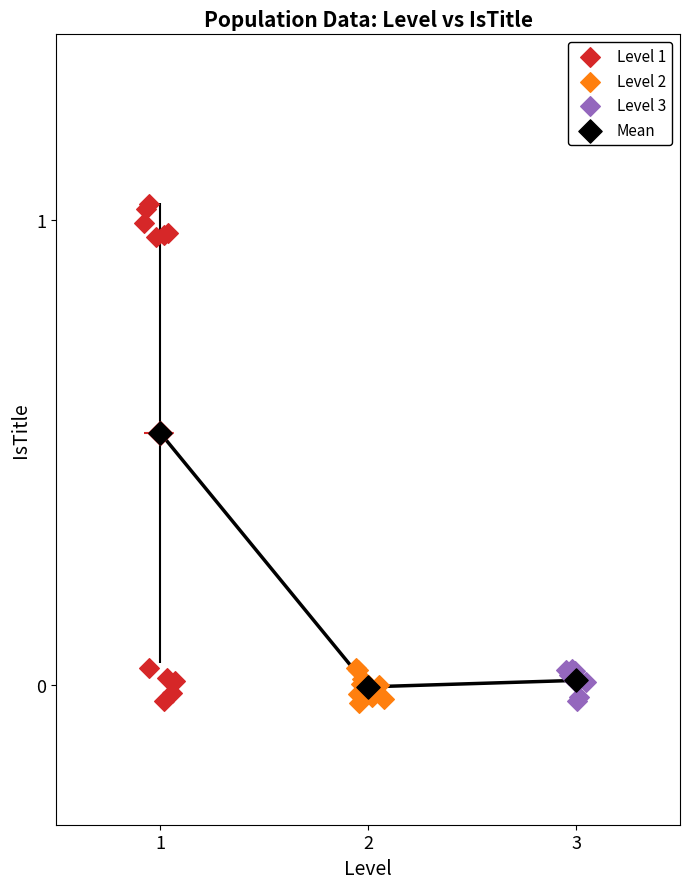

Which series reaches the maximum Y coordinate?

Level 1